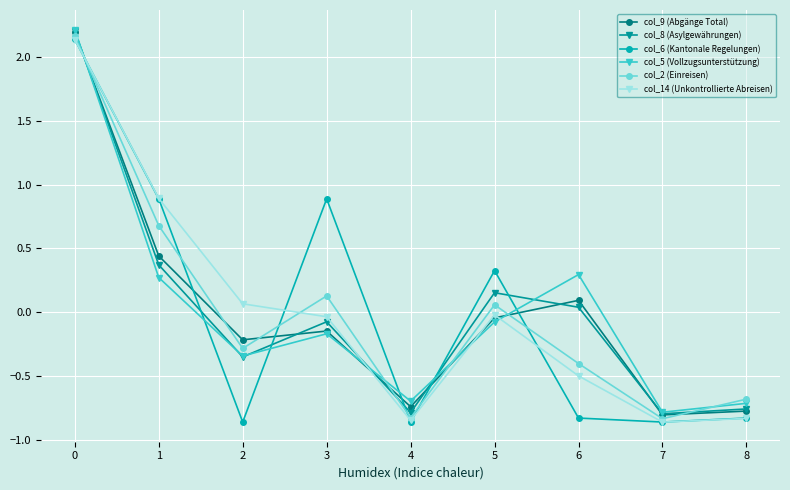

True or false: col_2 (Einreisen) has a value of 1.0 at 0.

False